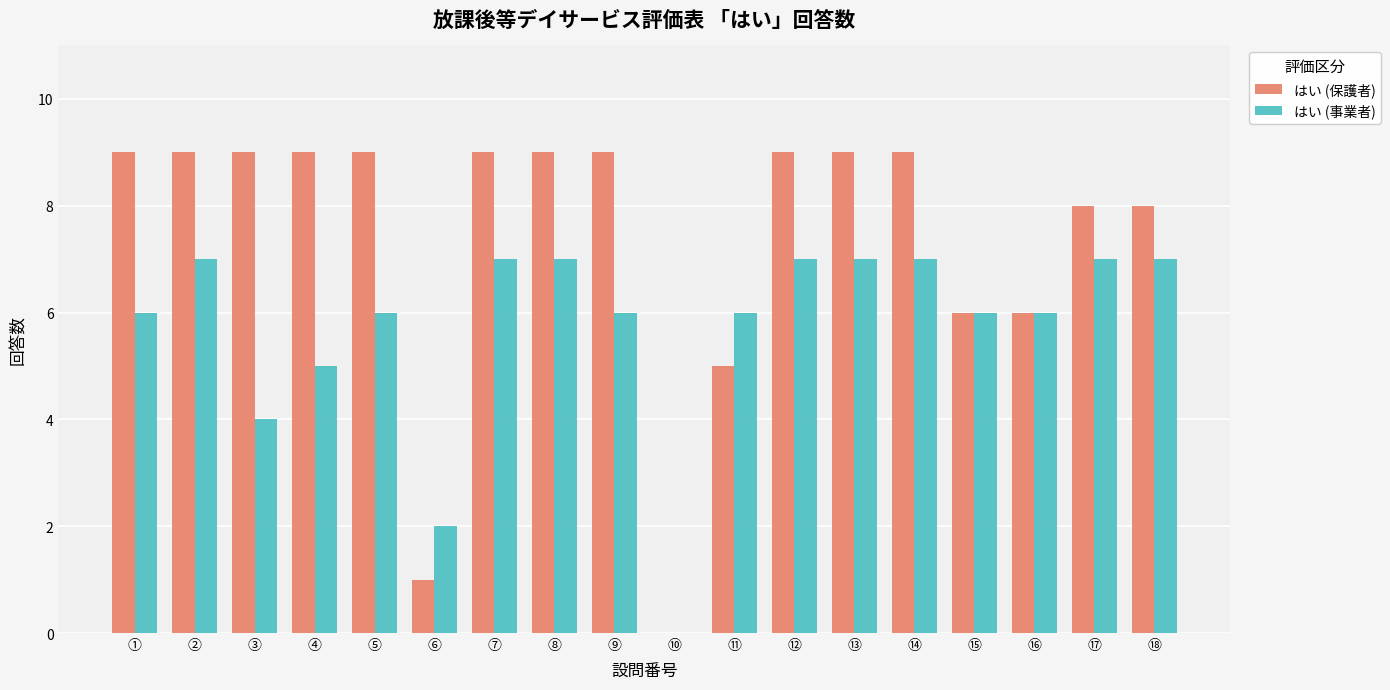

Is the value of はい (保護者) at ② greater than the value of はい (事業者) at ⑩?

Yes